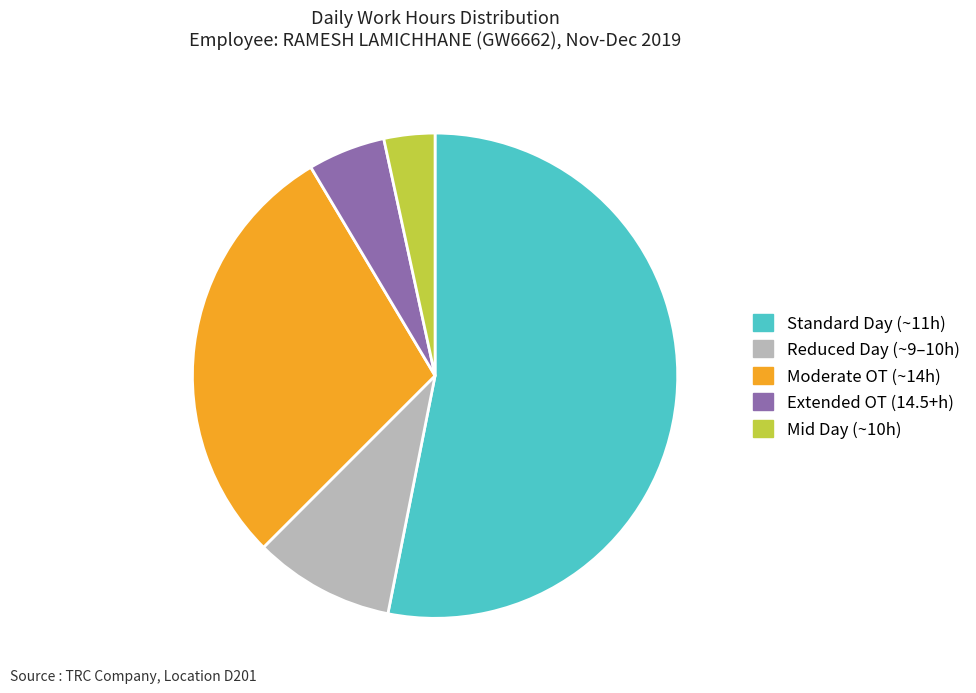

Rank the categories by value from lowest to highest.

Mid Day (~10h), Extended OT (14.5+h), Reduced Day (~9–10h), Moderate OT (~14h), Standard Day (~11h)